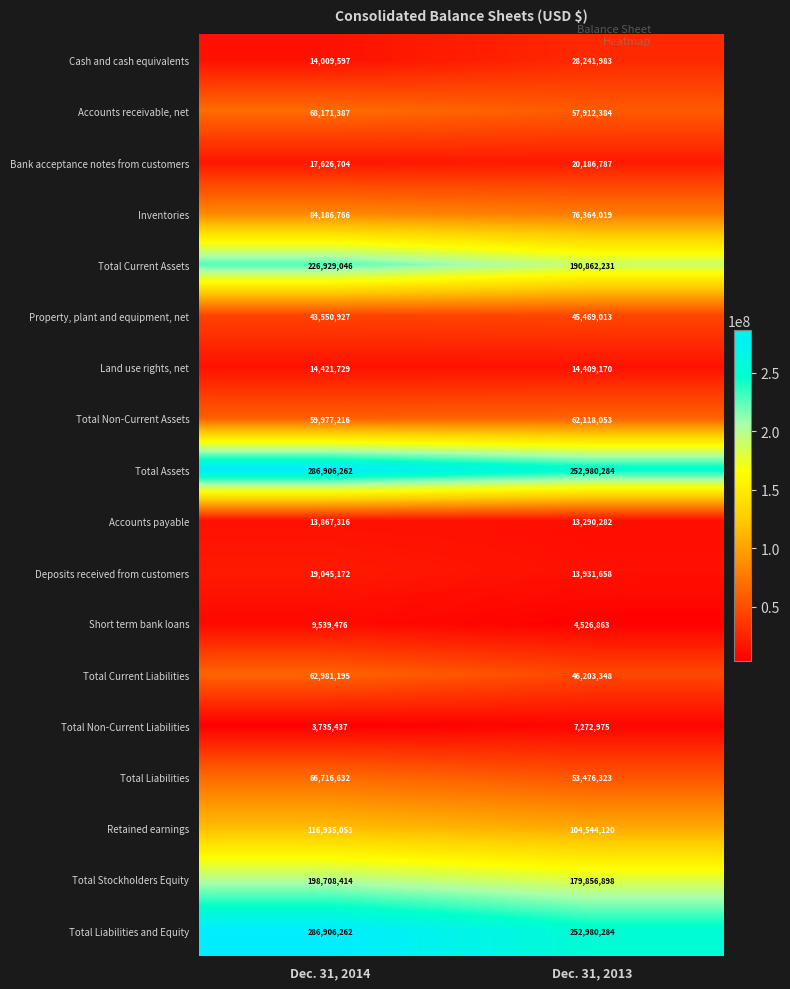

What is the smallest value displayed?

3735437